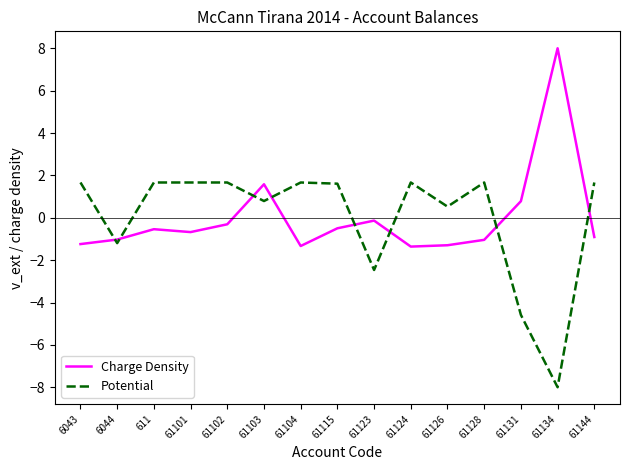

What is the smallest value displayed?

-8.0